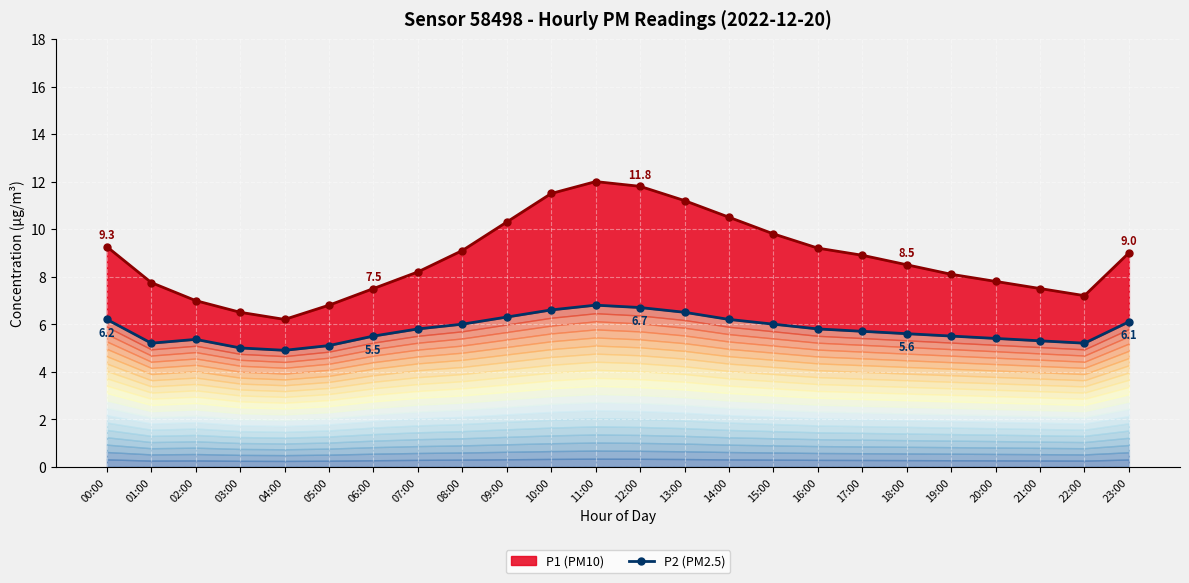

What is the sum of the P2 (PM2.5) values at 11:00 and 05:00?

11.9